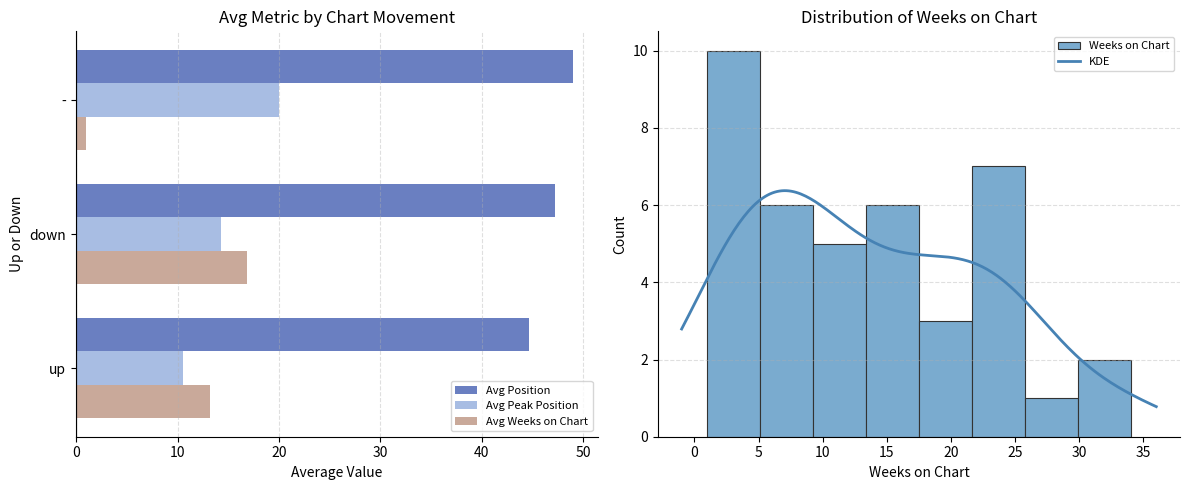

Are the bars grouped side by side (vs. stacked)?

Yes